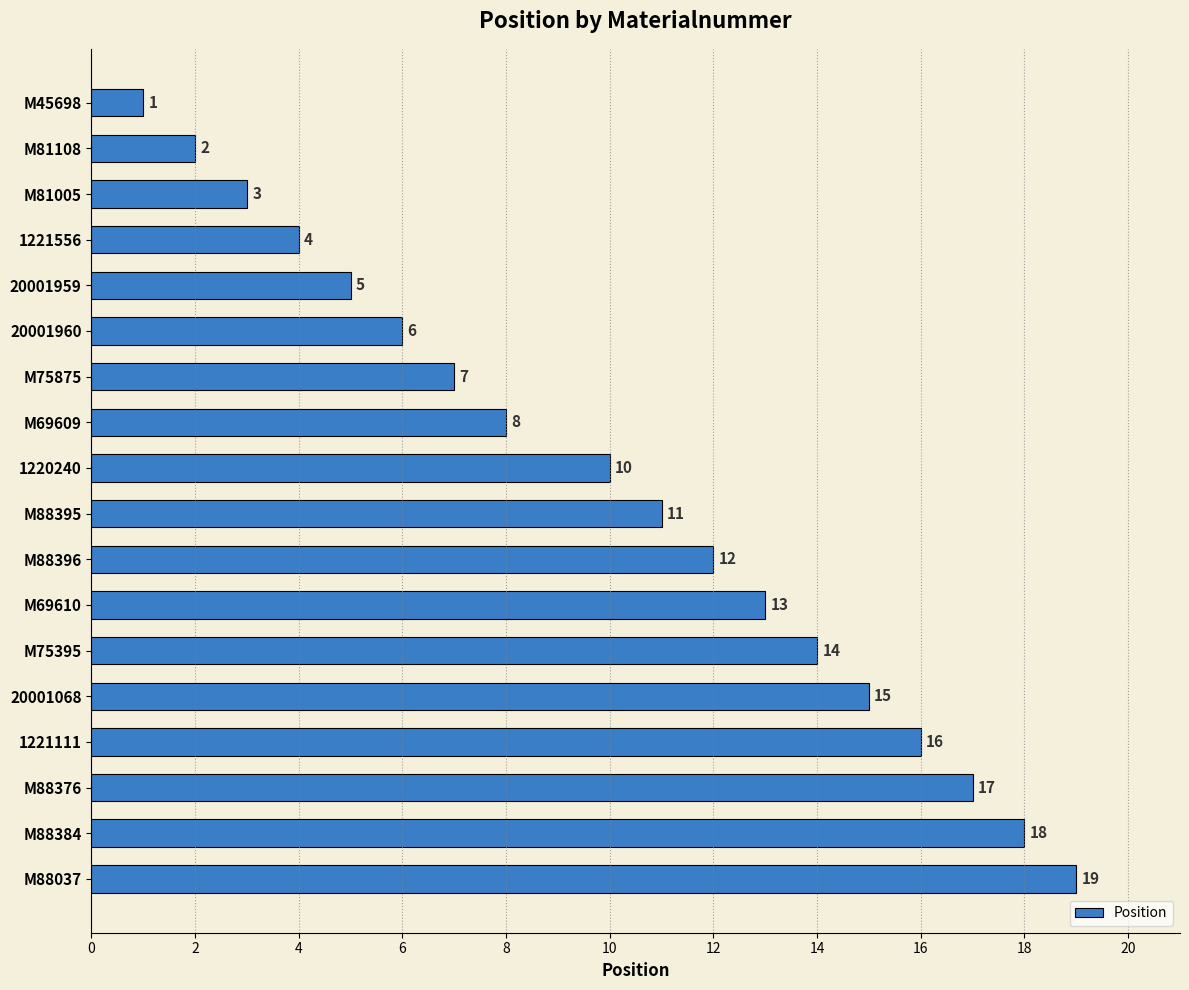

Count the number of data series in this chart.

1